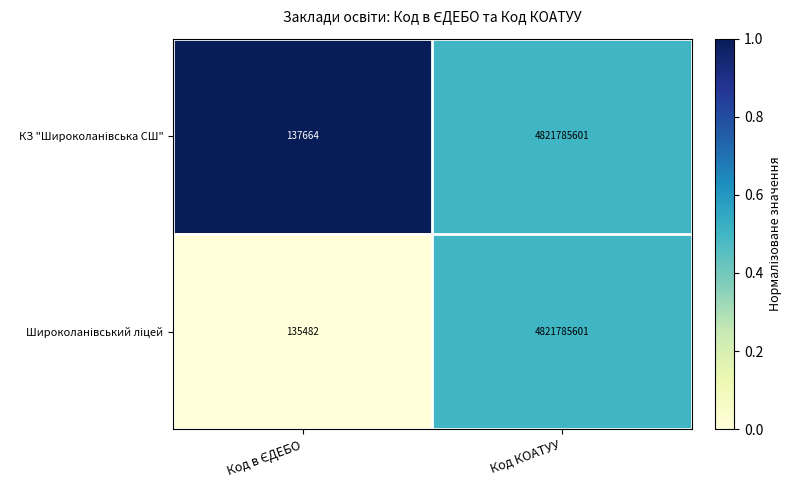

At which category is the sum across all series the highest?

Код КОАТУУ